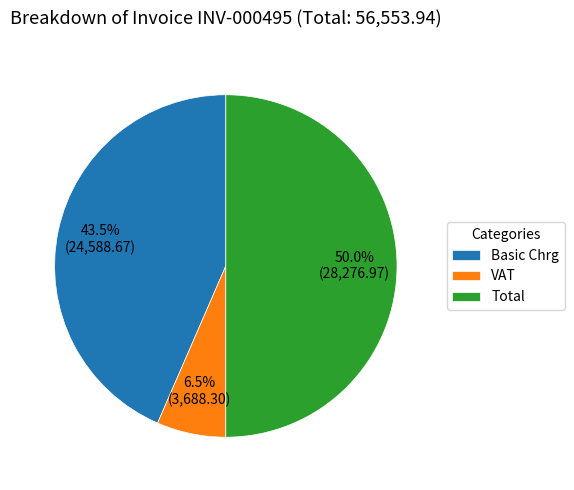

Which slice is the largest?

Total